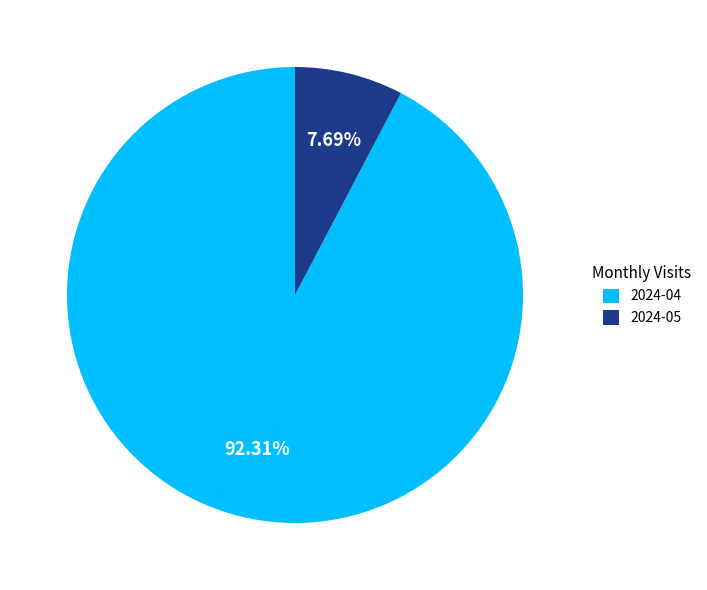

To the nearest percent, what is the combined percentage of 2024-05 and 2024-04?

100%